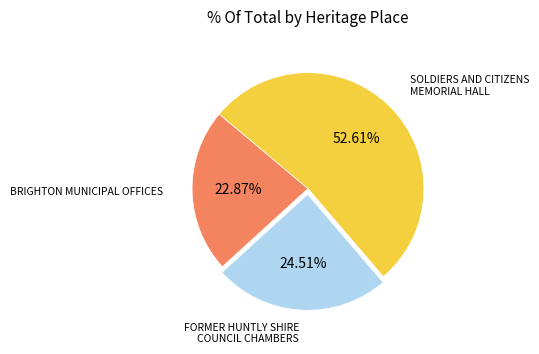

To the nearest percent, what is the difference between the largest and smallest slice percentages?

30%